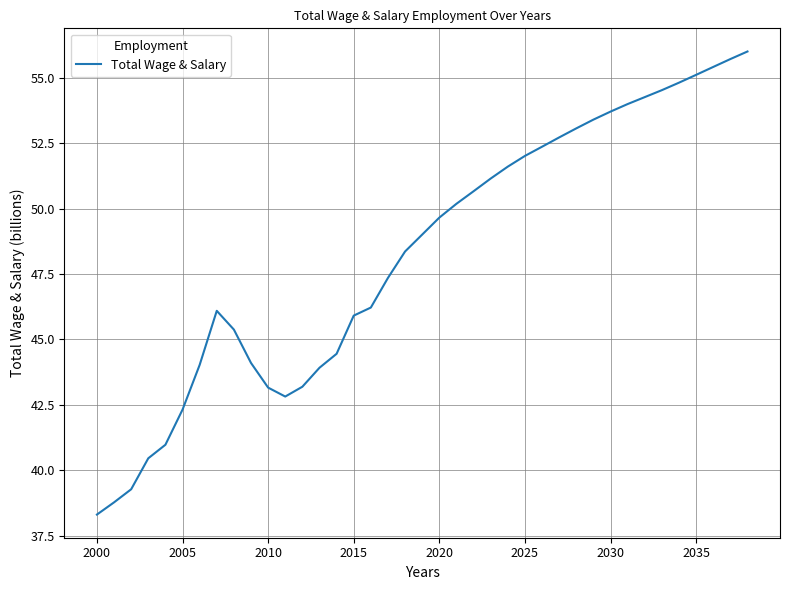

What is the maximum value shown in the chart?

56.0